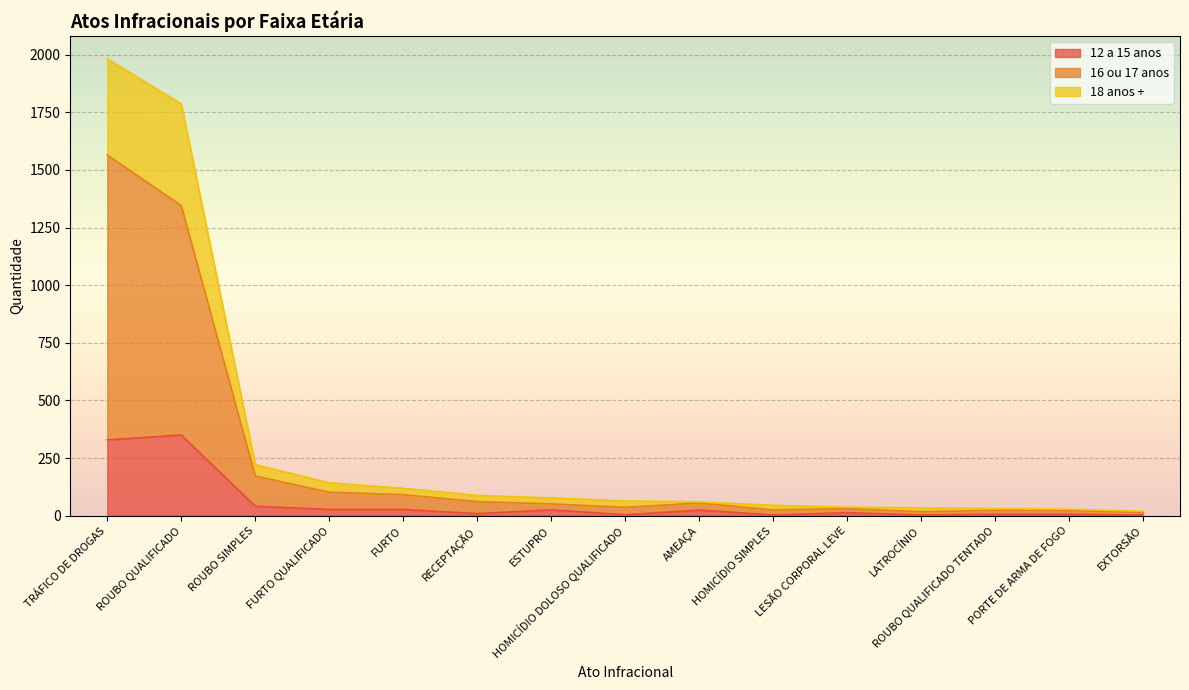

True or false: 18 anos + and 12 a 15 anos intersect in this chart.

False